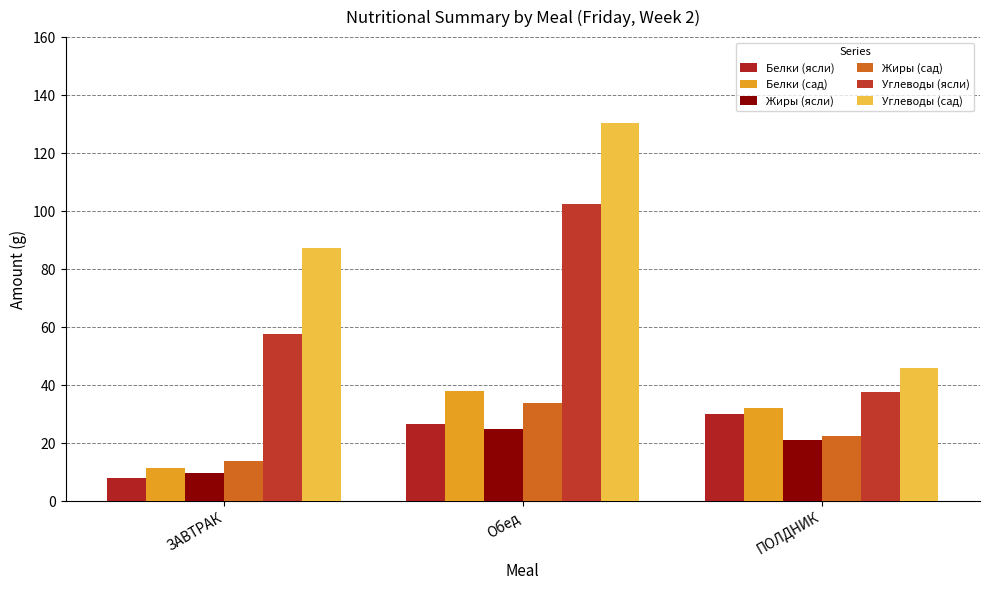

Read the Углеводы (ясли) value at ЗАВТРАК.

57.8